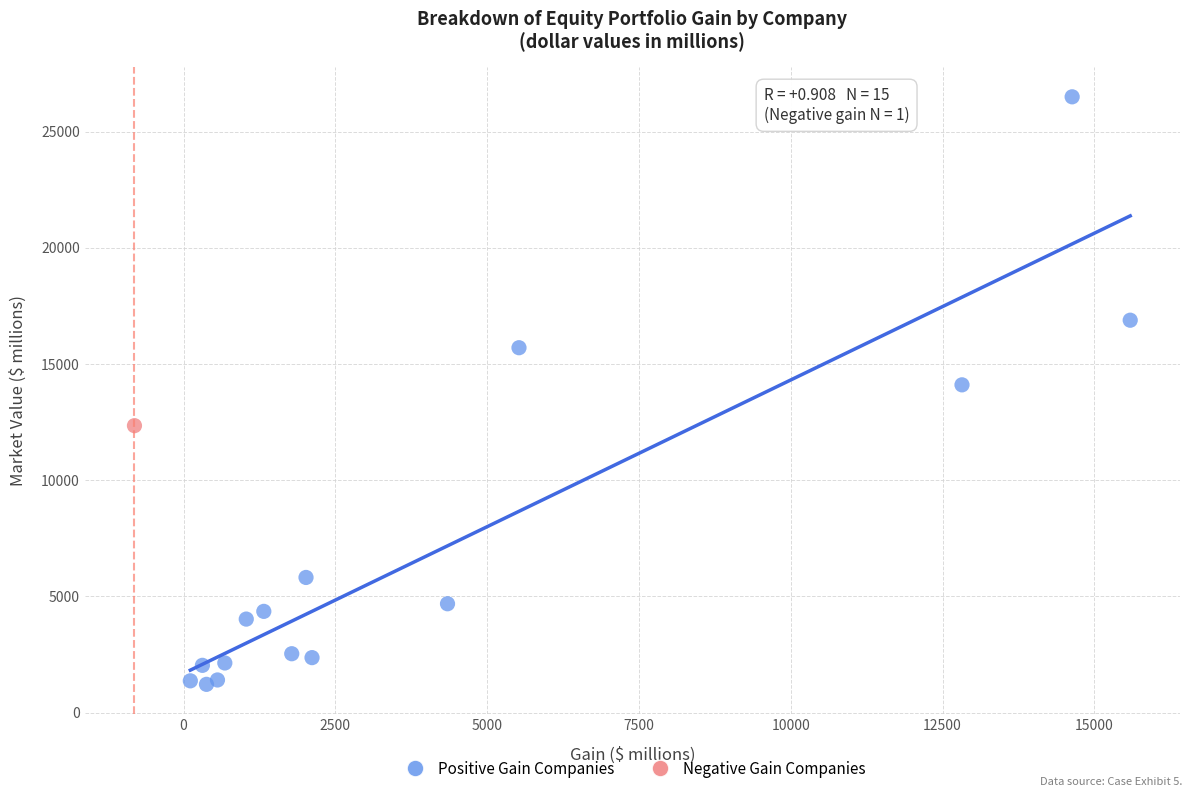

What are all the series names shown in the legend?

Positive Gain Companies, Negative Gain Companies